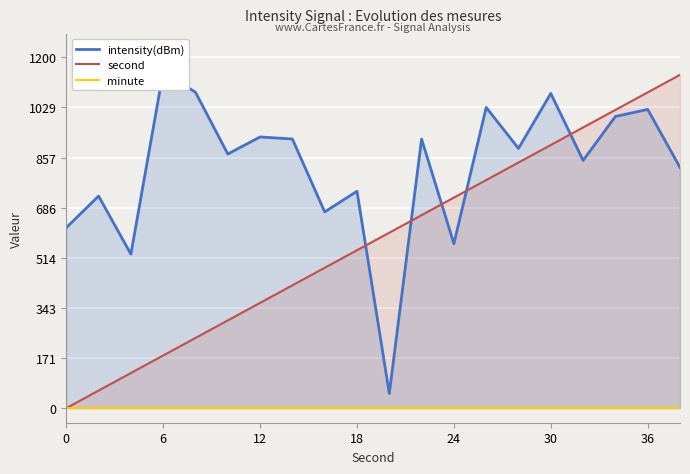

How many times do intensity(dBm) and second cross each other?

5